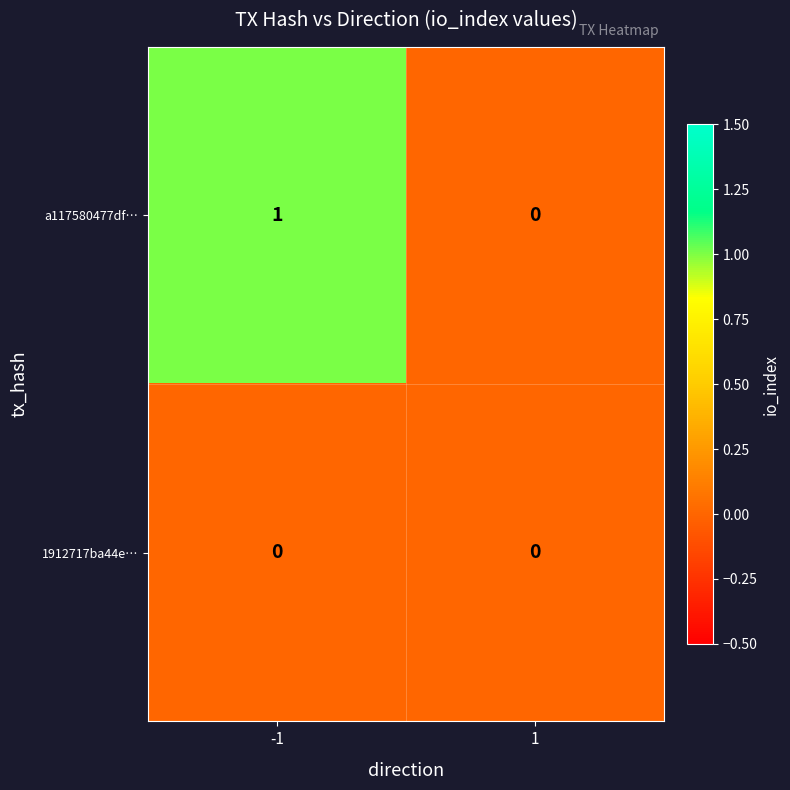

Is the value of a117580477df… at -1 greater than the value of 1912717ba44e… at -1?

Yes